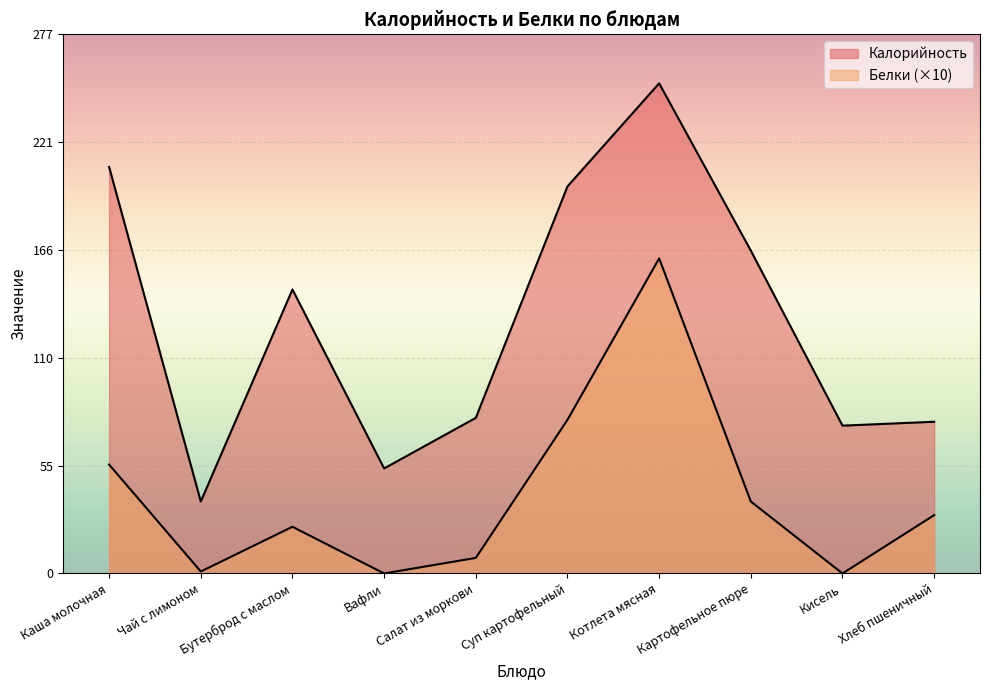

True or false: Калорийность has a value of 76 at Кисель.

True